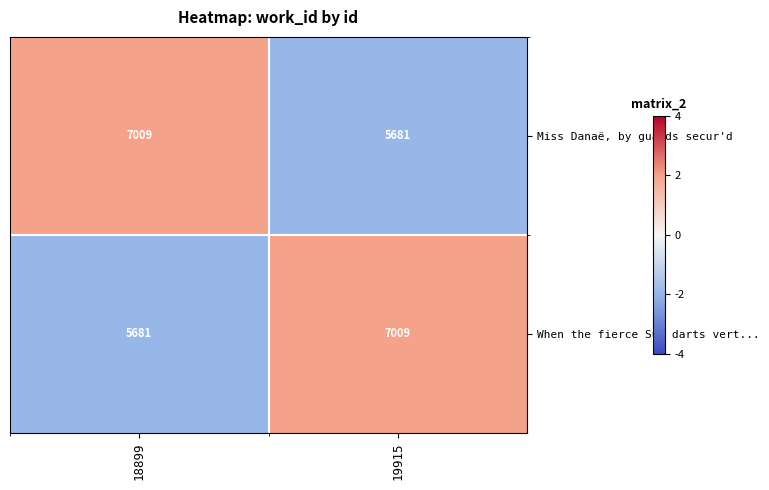

At 19915, list the series in order from smallest to largest.

Miss Danaë, by guards secur'd, When the fierce Sun darts vert...